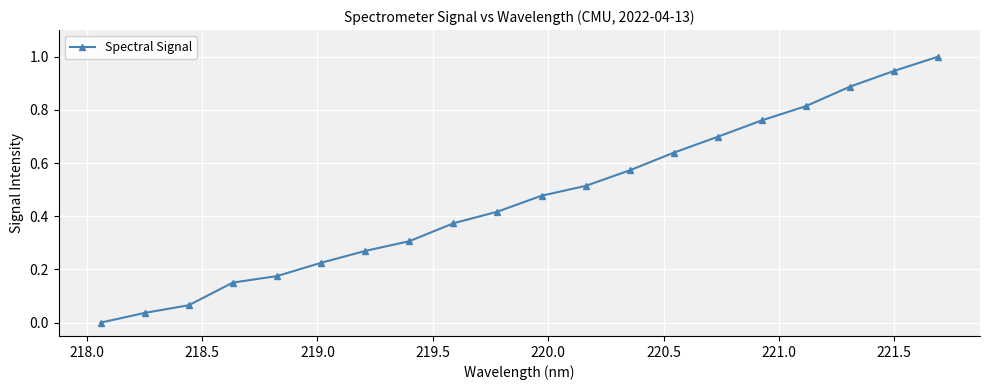

True or false: the data has more than 1 interior local peaks.

False